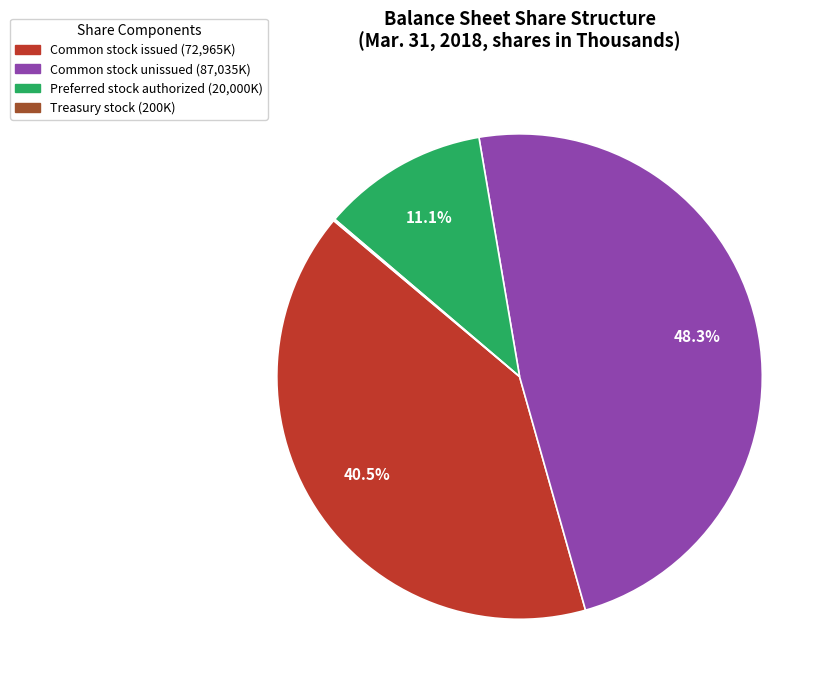

Is there any slice that represents more than half of the pie?

No